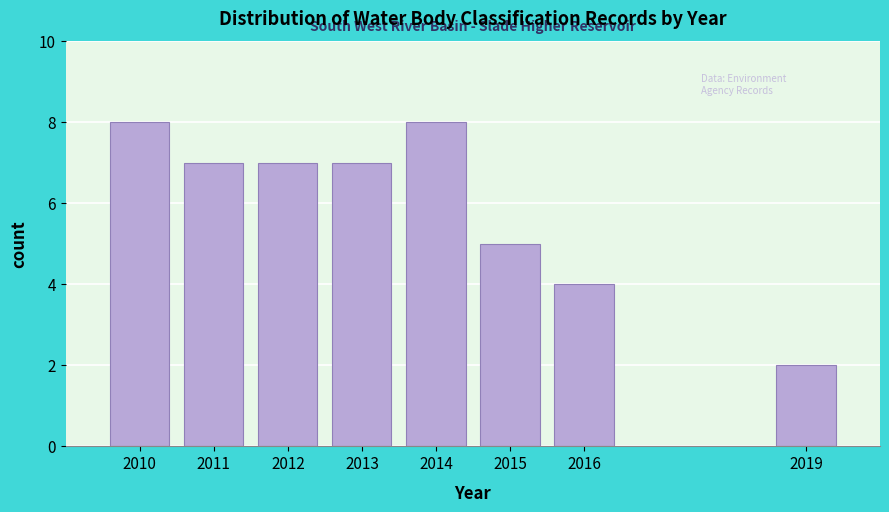

Reading right to left, extract all data points from this chart.

2	4	5	8	7	7	7	8